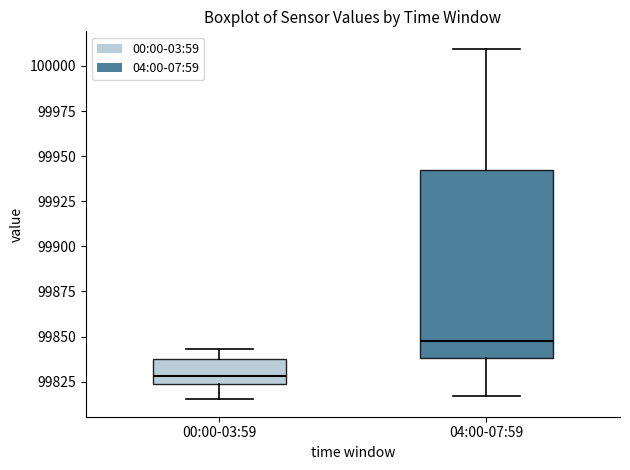

Reading left to right, transcribe this box plot: for each box, give where its median line is, the range the box spans, and where its two whiskers end, as read against the y-axis. The values are not printed on the chart, so give them approximately, as read against the axis.

00:00-03:59: median 99830, box 99825 to 99840, whiskers 99815 to 99845
04:00-07:59: median 99850, box 99840 to 99940, whiskers 99815 to 100010